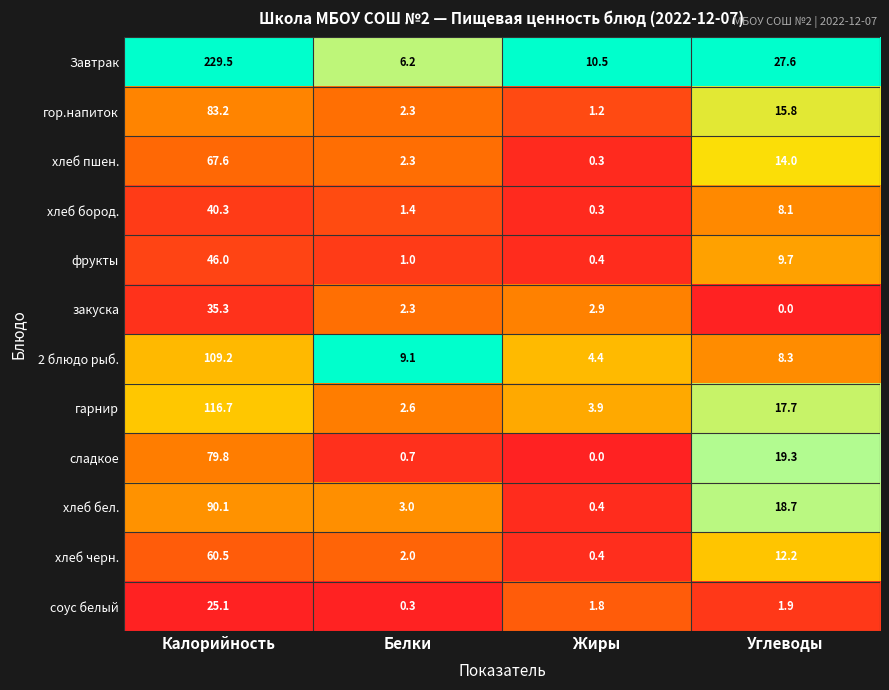

What is the difference between the highest and lowest values at Калорийность?

204.4